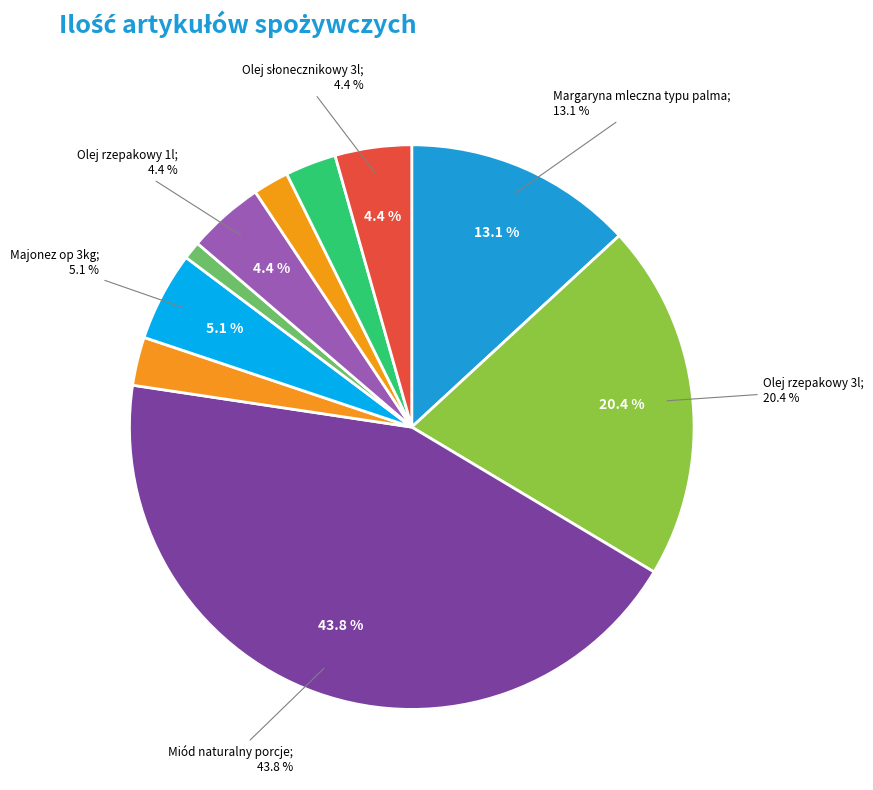

Combined, do Margaryna mleczna typu palma and Miód naturalny porcje account for over 50%?

Yes